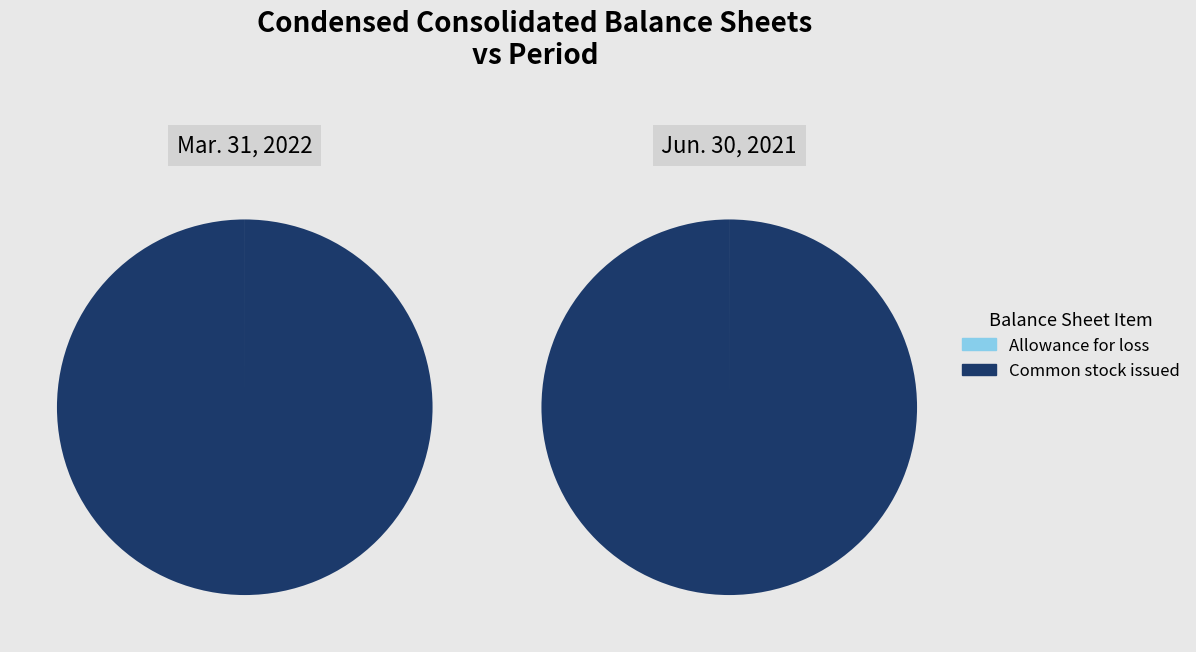

What percentage do Allowance for loss and Common stock issued (in shares) together represent?

100.0%